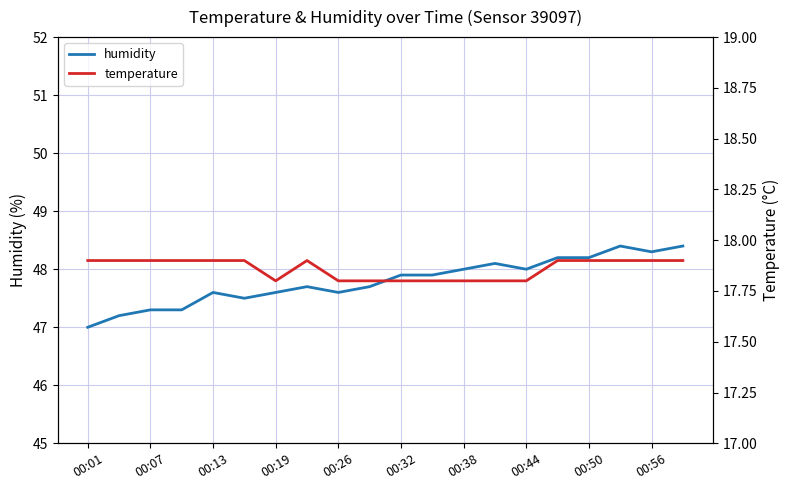

What is the difference between the second highest and second lowest values in the humidity series?

1.2